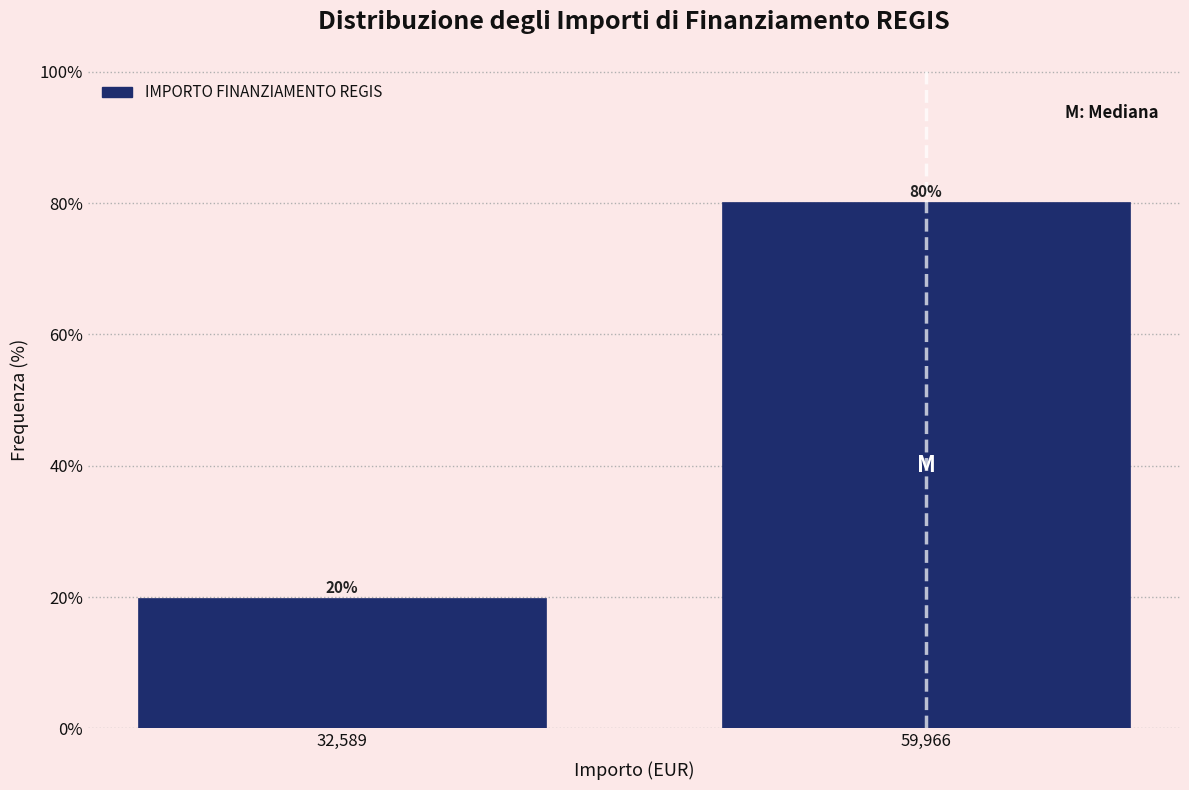

The value at 59,966 is 80.1. True or false?

True